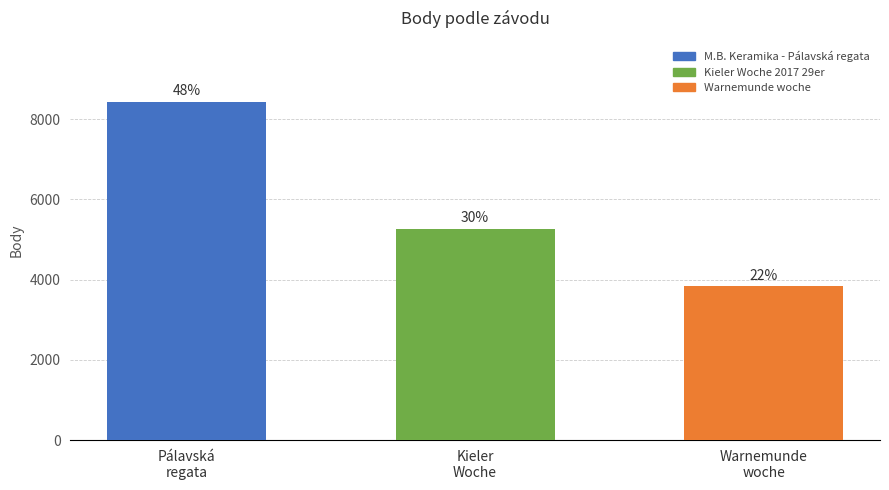

What is the value of the 3rd bar from the left?

3830